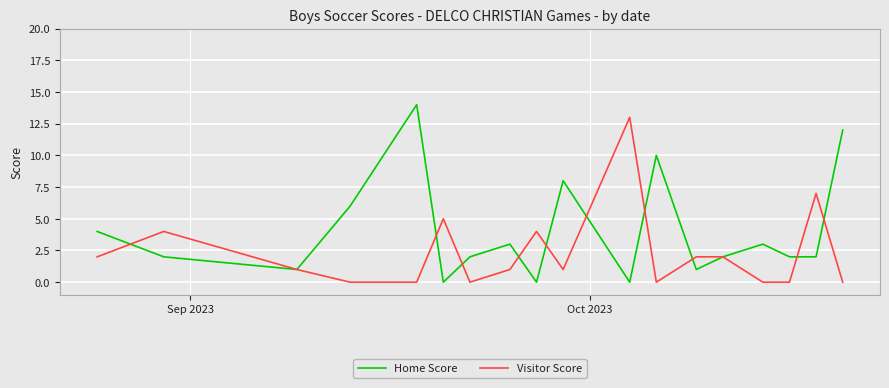

List the series in order of their peak value, lowest first.

Visitor Score, Home Score